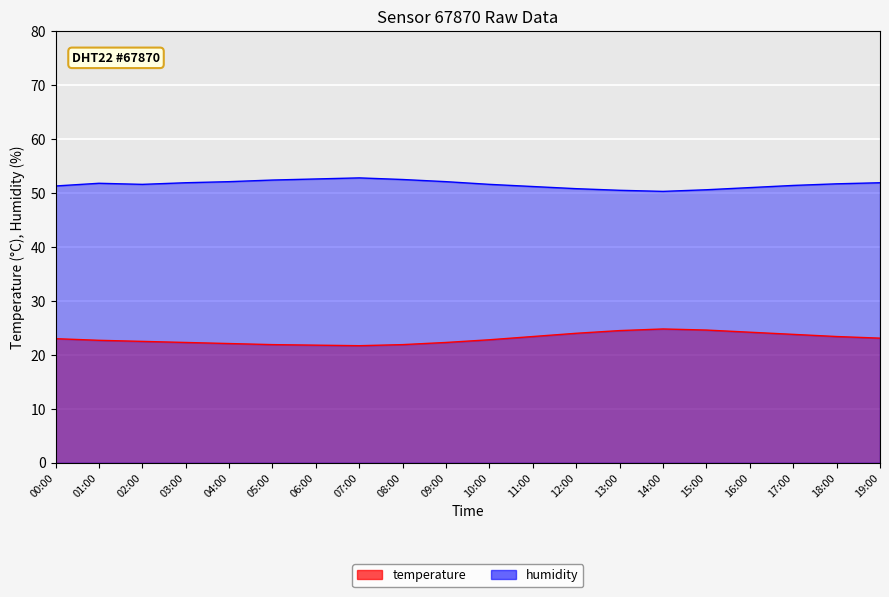

At which category is the sum across all series the highest?

15:00